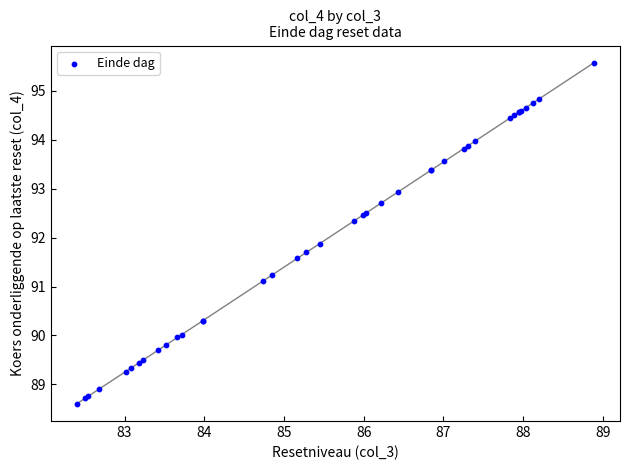

What Y value in the scatter plot is closest to 92?

91.9